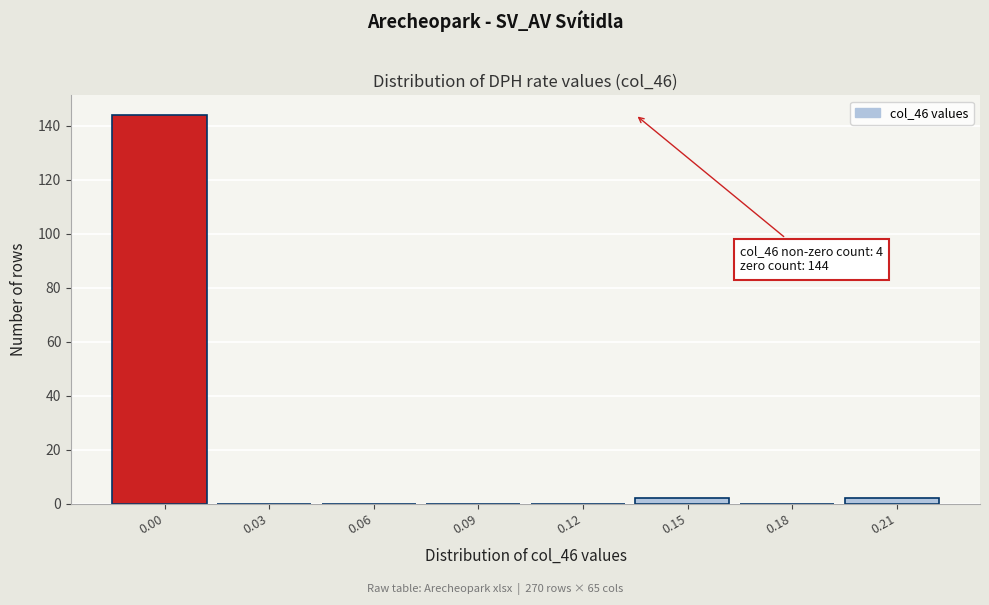

Reading left to right, what are all the values shown in this chart?

0.00=144	0.03=0	0.06=0	0.09=0	0.12=0	0.15=2	0.18=0	0.21=2